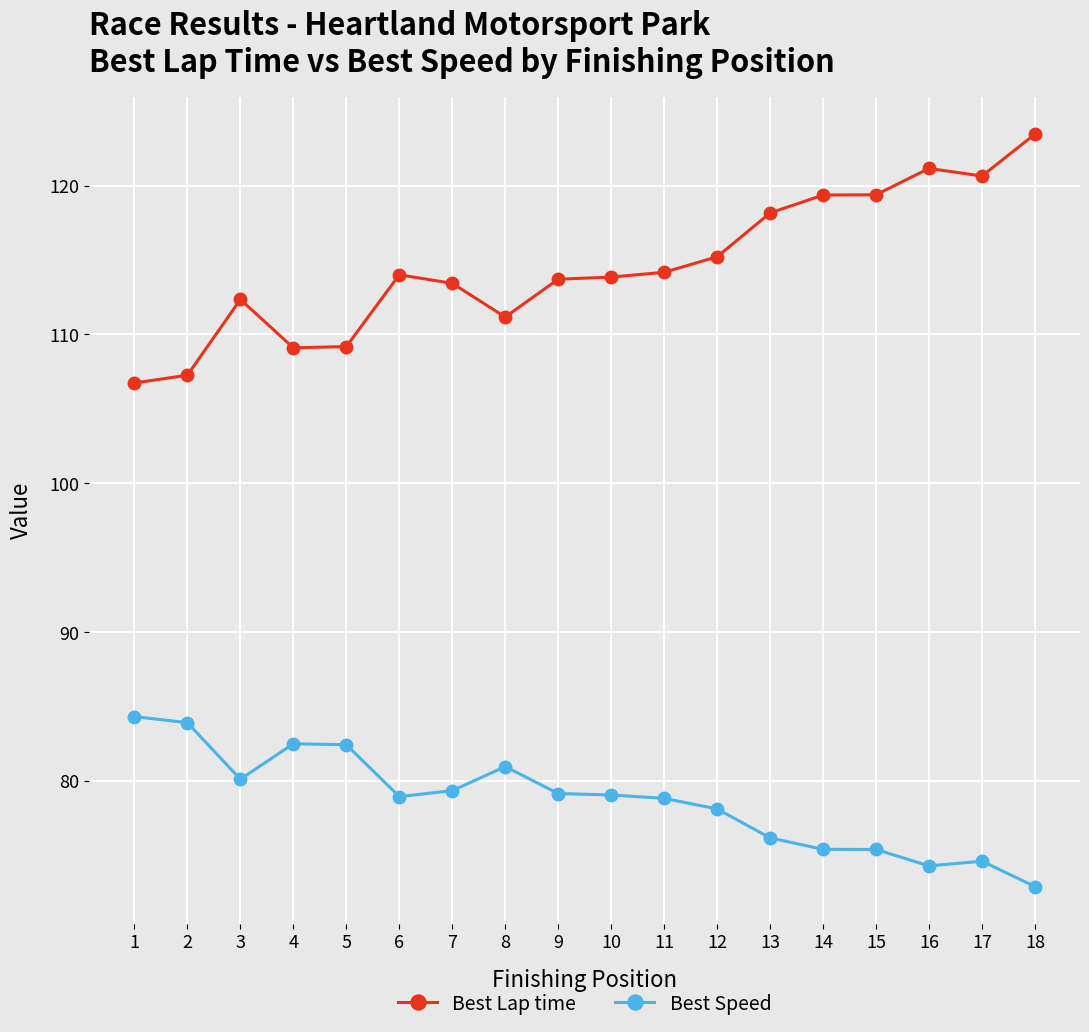

List the series in order of their overall mean, highest first.

Best Lap time, Best Speed